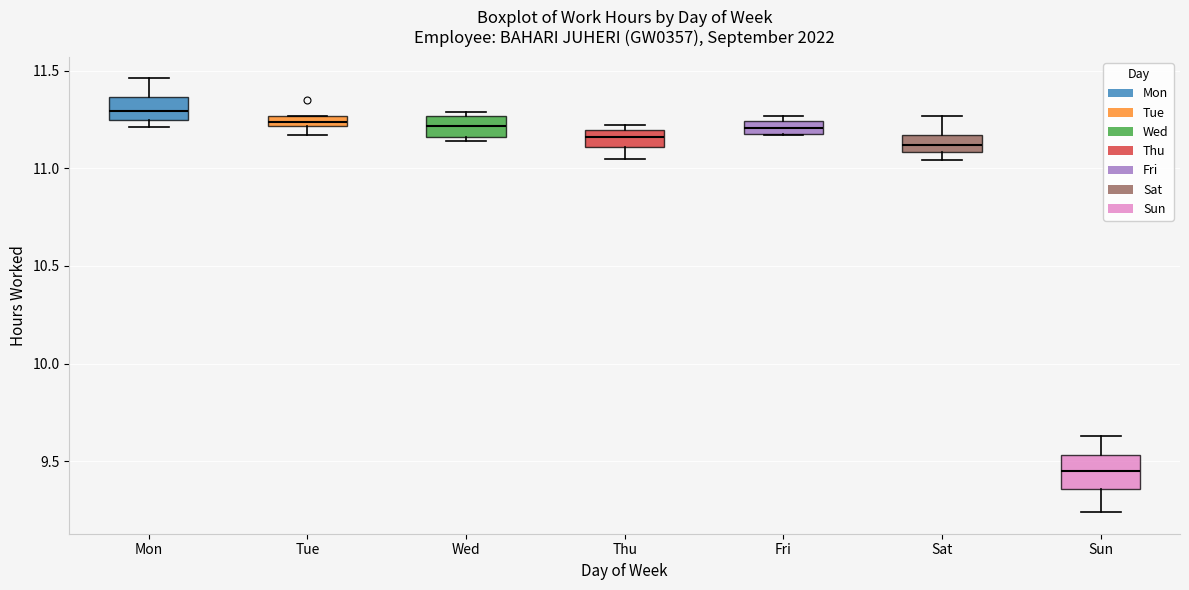

Which box has the lowest median line?

Sun